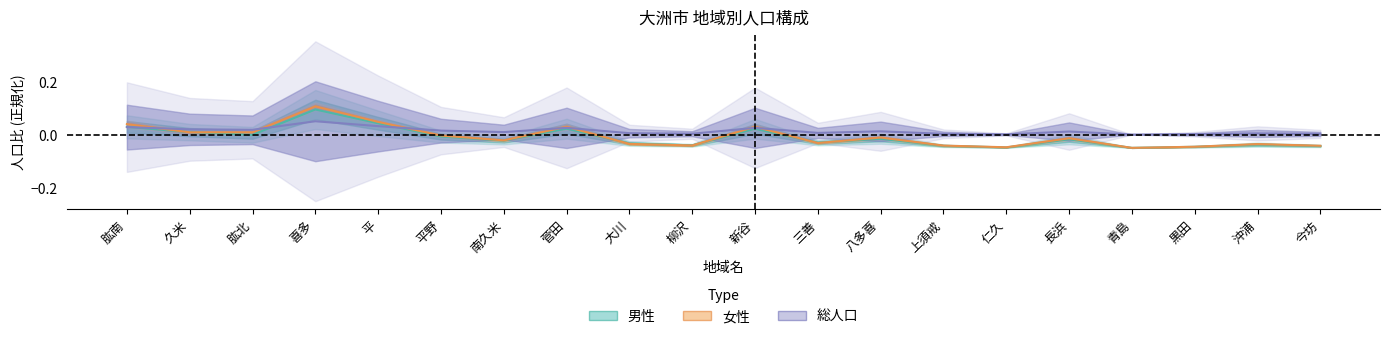

List the labels in order of 女性 value, smallest first.

青島, 仁久, 黒田, 今坊, 上須戒, 柳沢, 沖浦, 大川, 三善, 南久米, 長浜, 八多喜, 平野, 肱北, 久米, 新谷, 菅田, 肱南, 平, 喜多